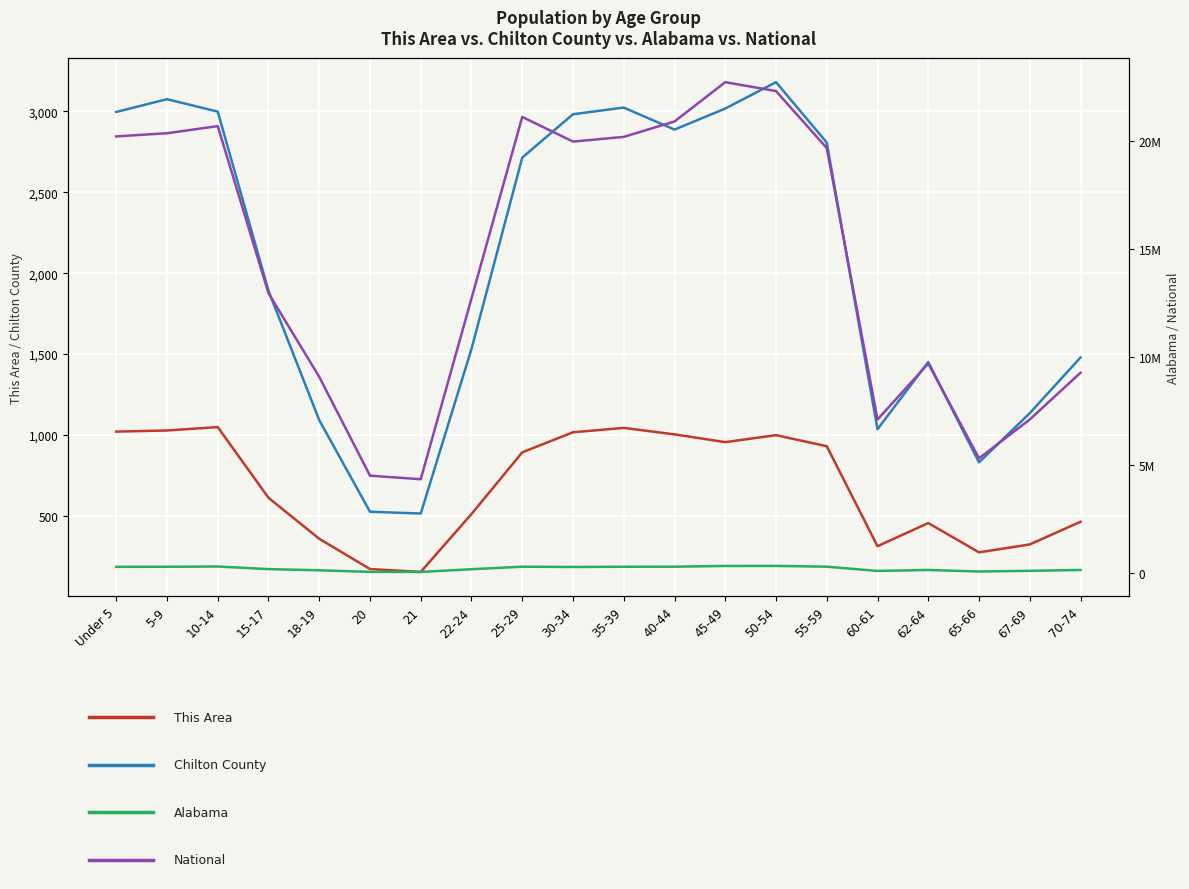

How many data points in Alabama are above 297888?

9